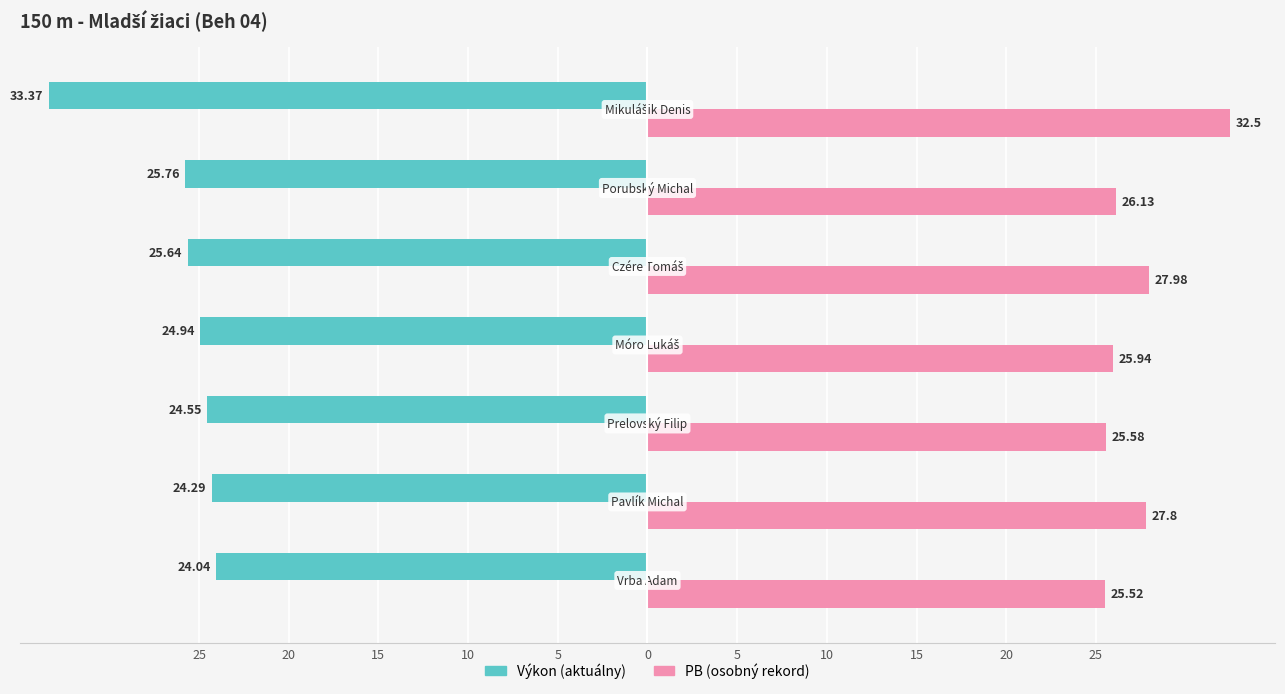

How many bars are there in total?

14